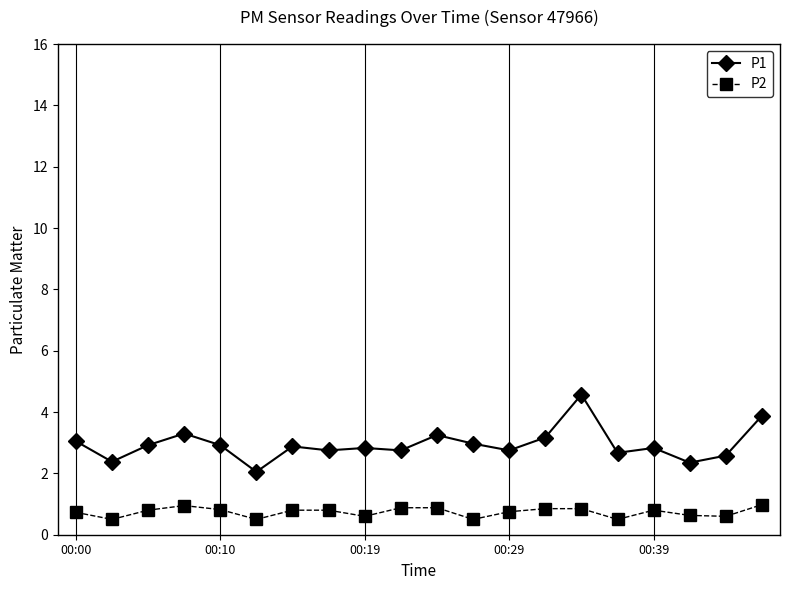

Which series has the largest total across all categories?

P1